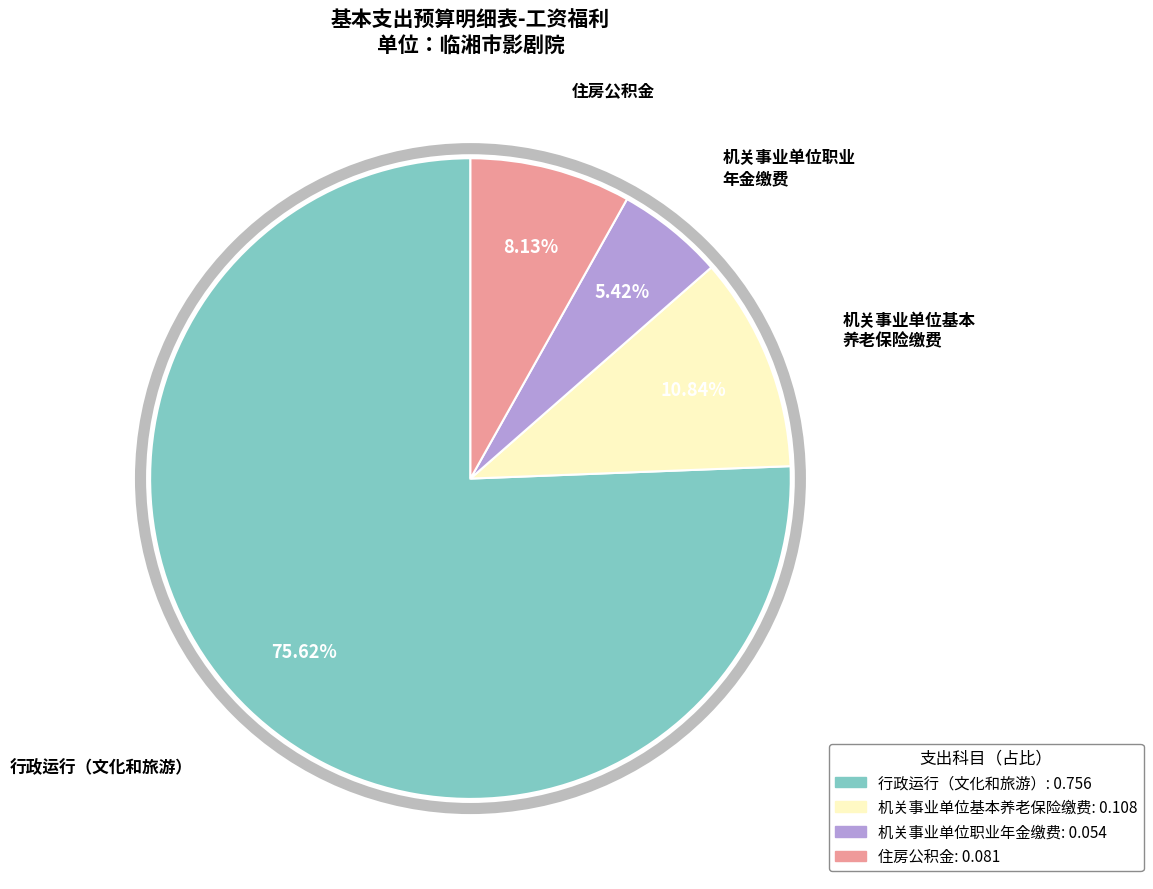

Count the number of slices in the pie.

4